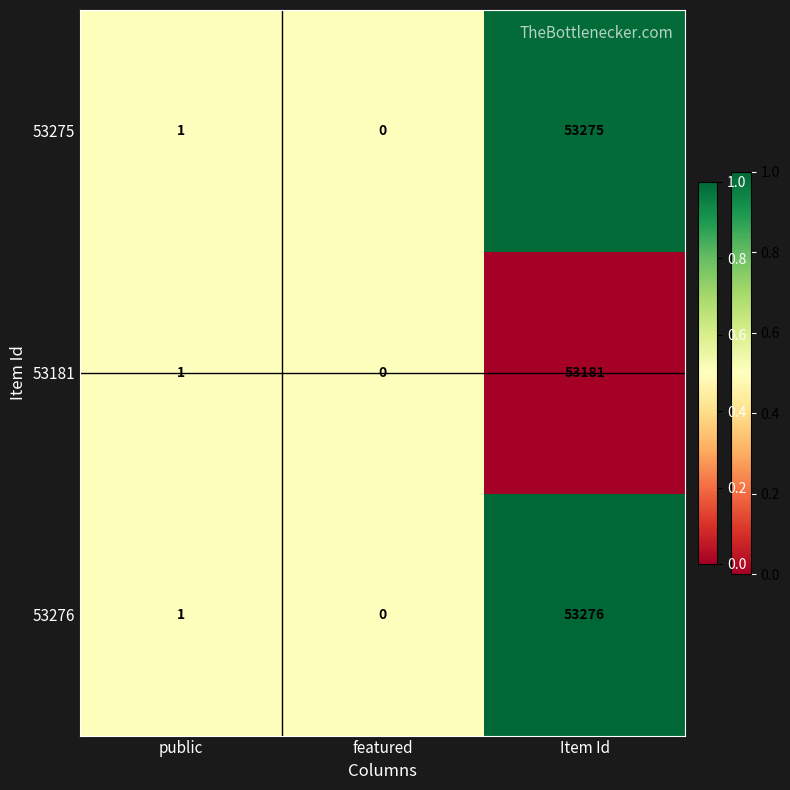

Between public and Item Id, which series saw the biggest shift?

53276